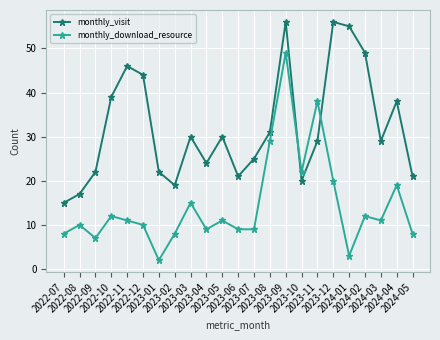

How many times do monthly_visit and monthly_download_resource cross each other?

2